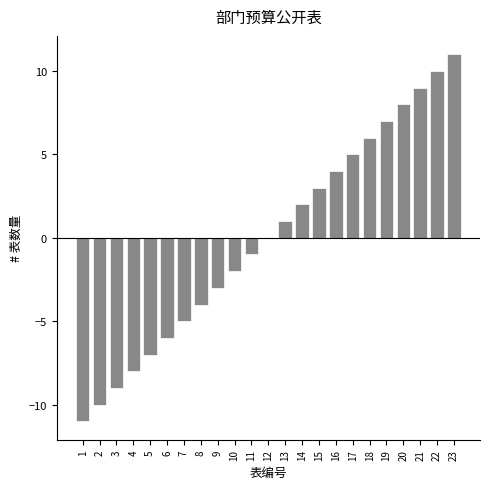

Reading left to right, list all the values displayed in this chart.

1=-11	2=-10	3=-9	4=-8	5=-7	6=-6	7=-5	8=-4	9=-3	10=-2	11=-1	12=0	13=1	14=2	15=3	16=4	17=5	18=6	19=7	20=8	21=9	22=10	23=11